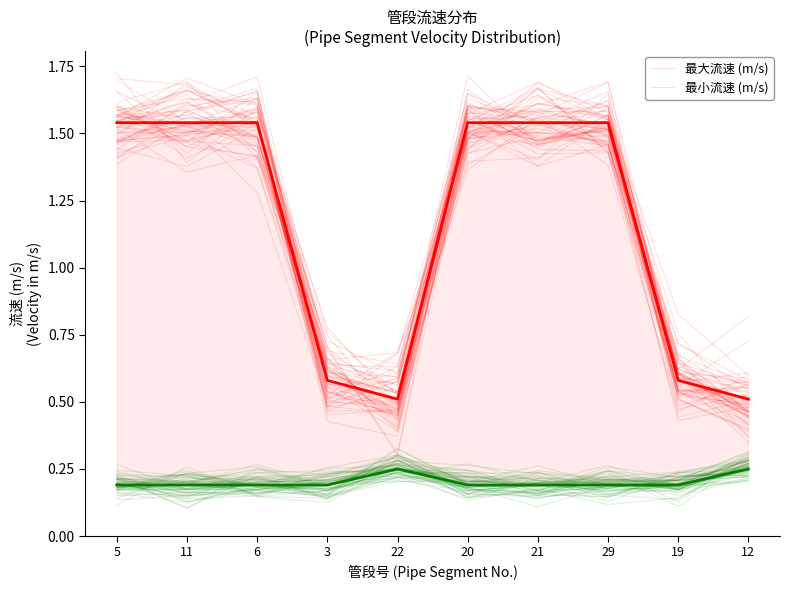

Rank the series by their average value, from lowest to highest.

最小流速 (m/s), 最大流速 (m/s)